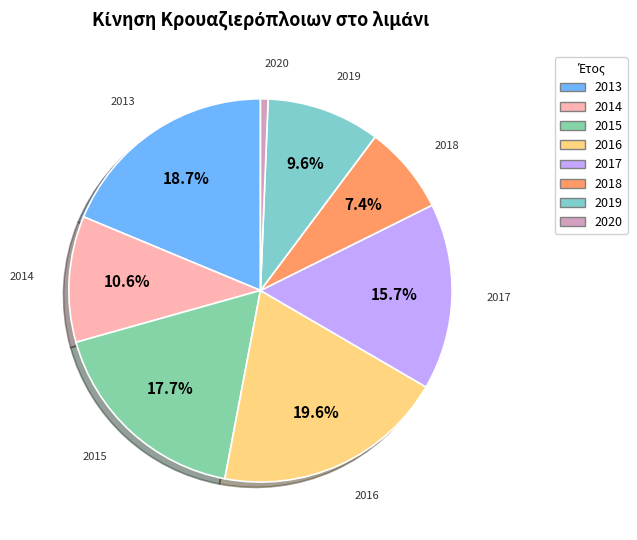

Which has a higher value, 2019 or 2017?

2017